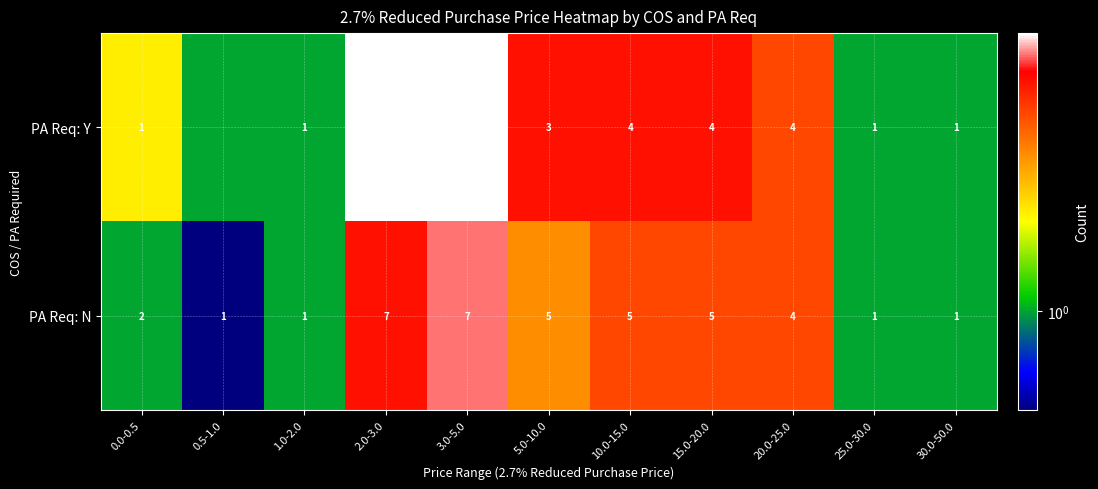

What is the difference between the maximum and minimum values in the PA Req: N series?

6